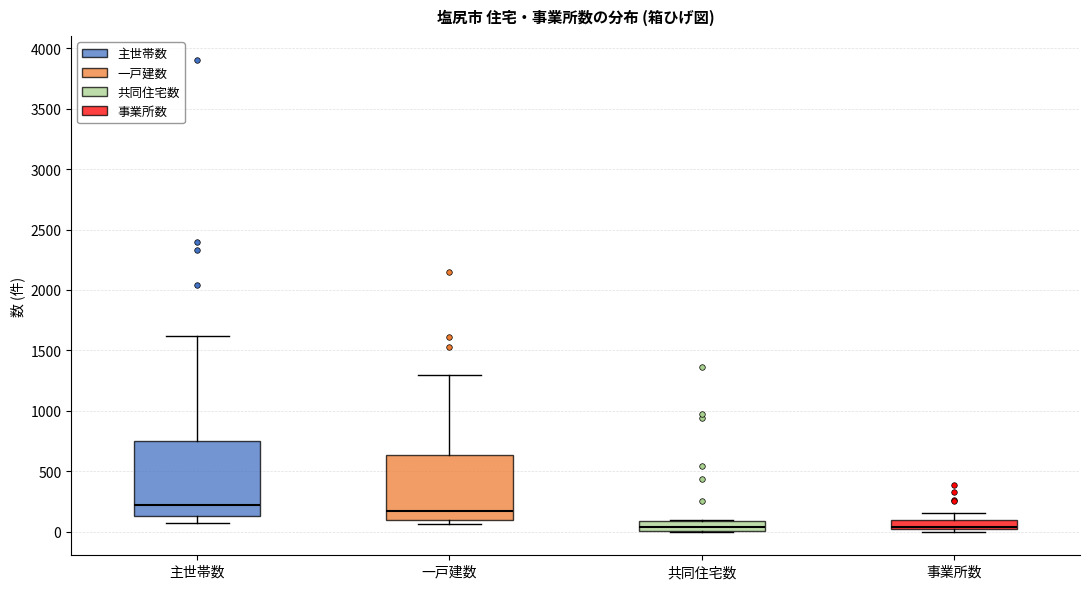

Comparing the boxes themselves (not the whiskers), which one is the tallest?

主世帯数